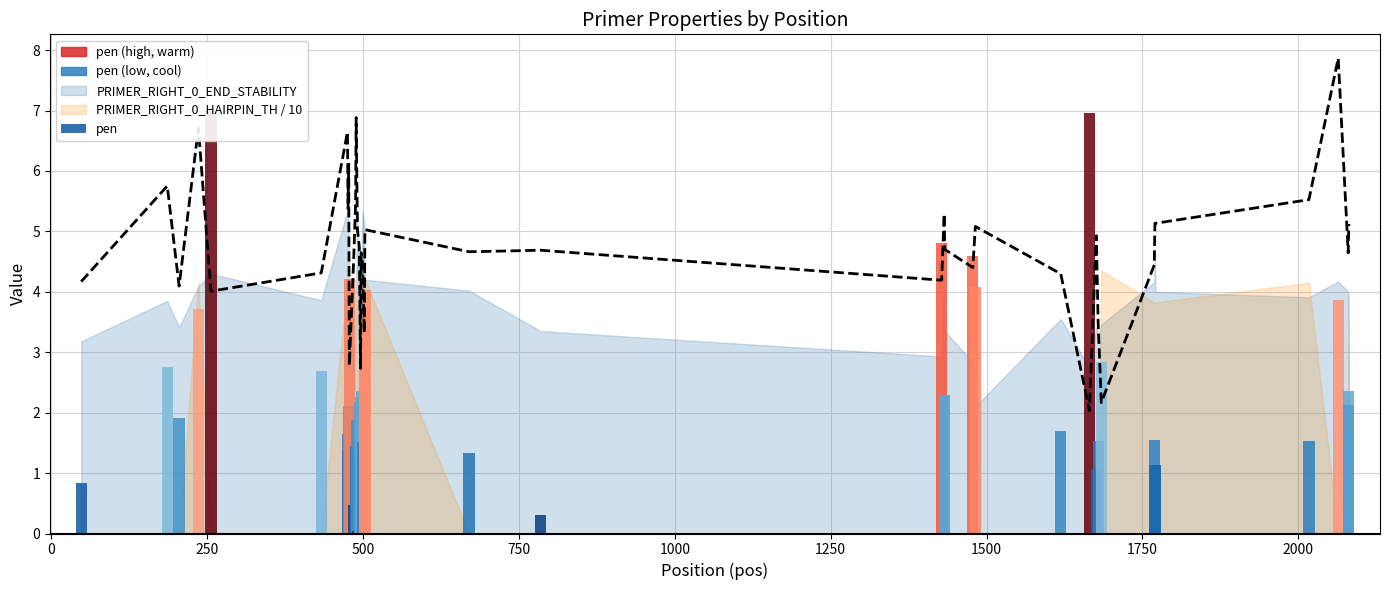

Is it true that the value at 13 is 2.8?

False